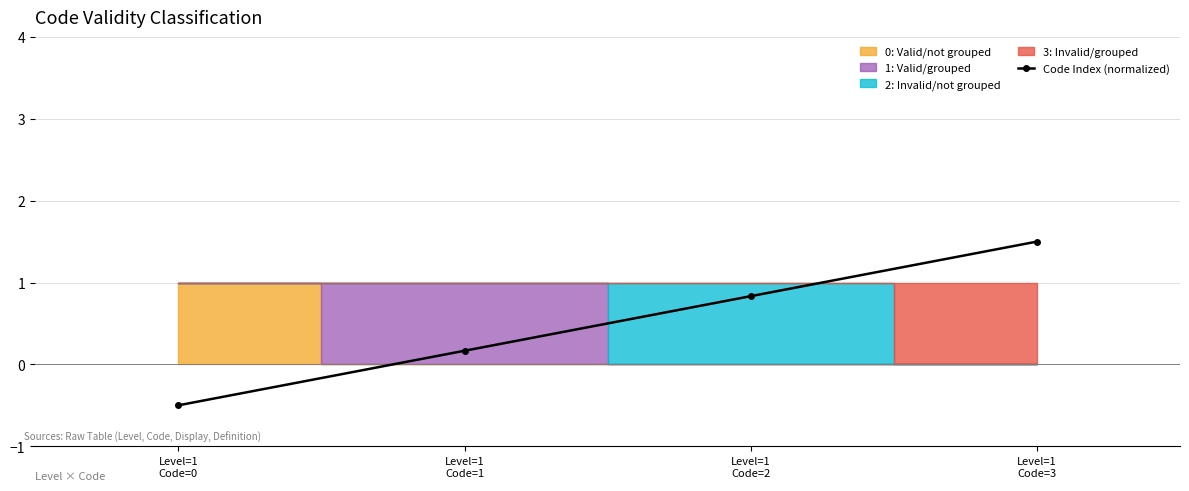

How many values are below 0?

1